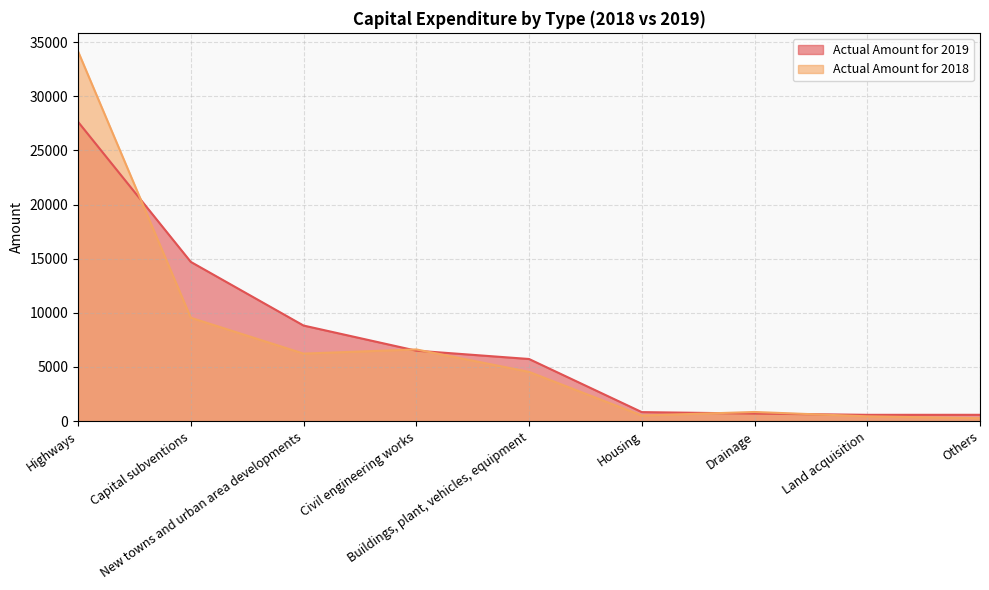

Which has a higher value, Housing or New towns and urban area developments?

New towns and urban area developments